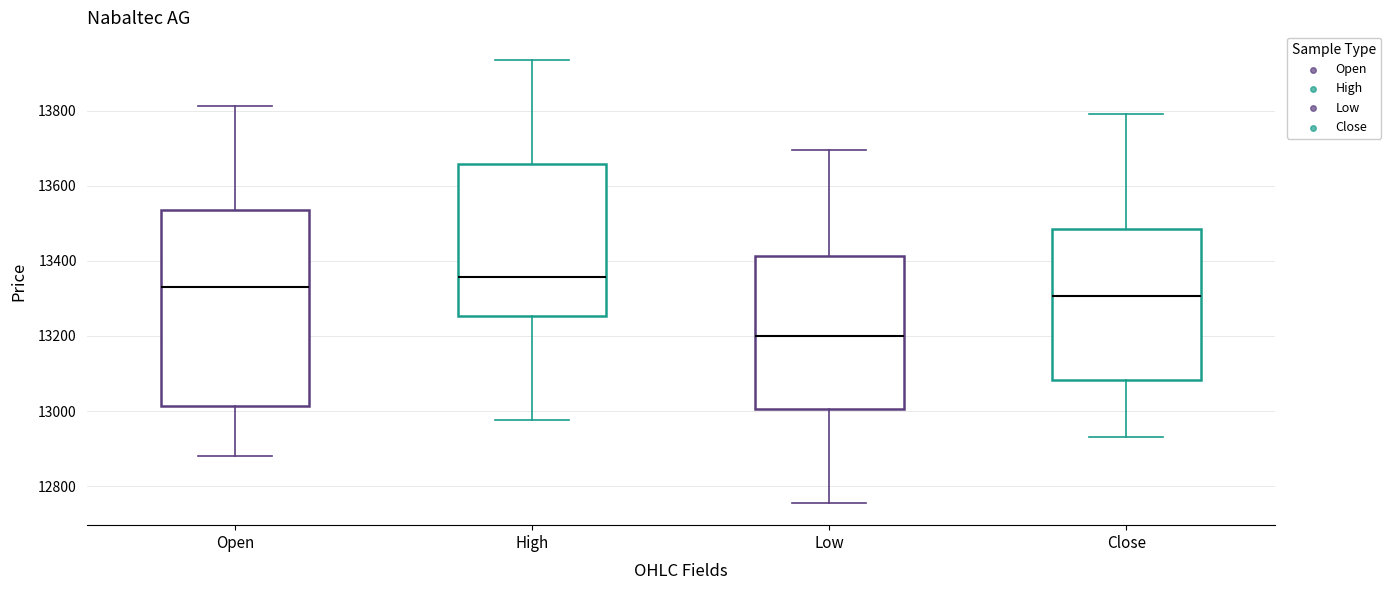

Reading left to right, transcribe this box plot: for each box, give where its median line is, the range the box spans, and where its two whiskers end, as read against the y-axis. The values are not printed on the chart, so give them approximately, as read against the axis.

Open: median 13340, box 13020 to 13540, whiskers 12880 to 13820
High: median 13360, box 13260 to 13660, whiskers 12980 to 13940
Low: median 13200, box 13000 to 13420, whiskers 12760 to 13700
Close: median 13300, box 13080 to 13480, whiskers 12940 to 13800